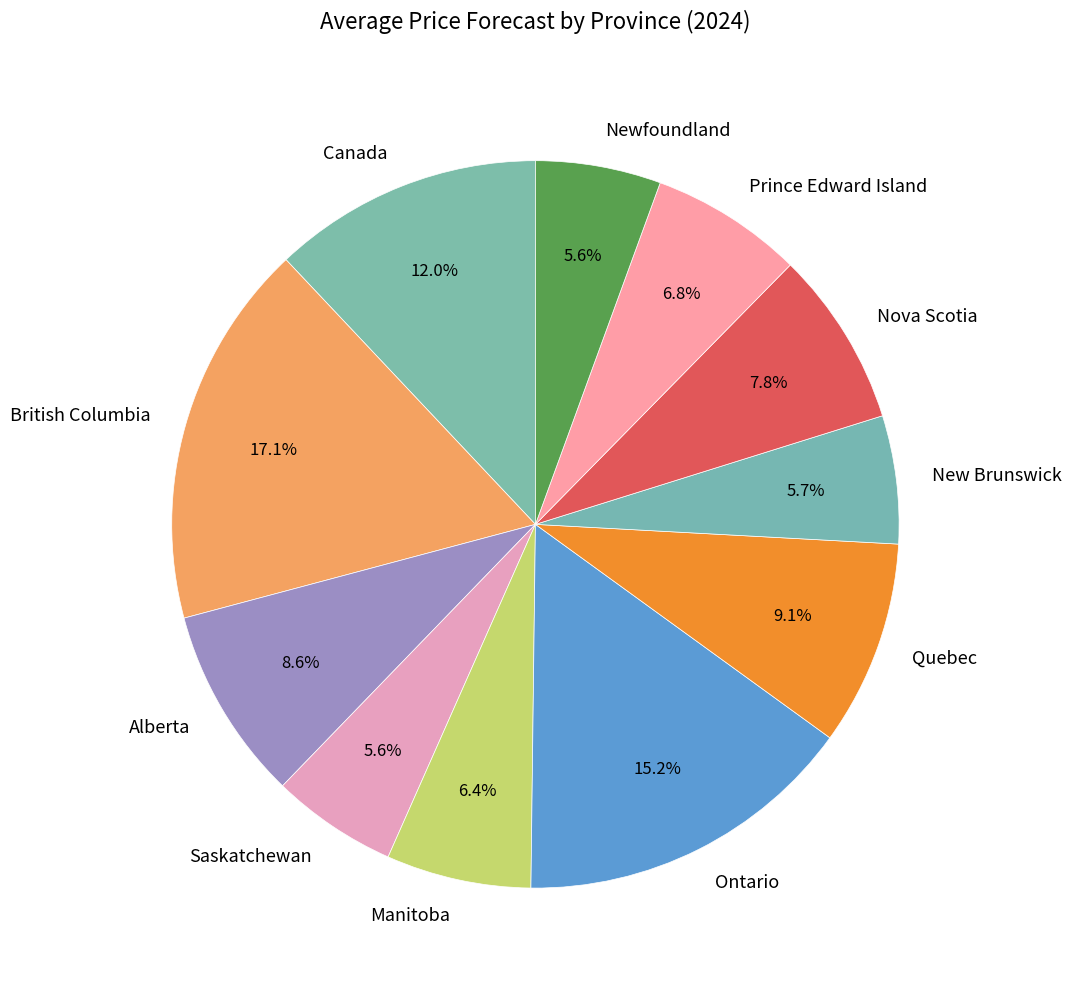

Which category has the biggest portion of the pie?

British Columbia